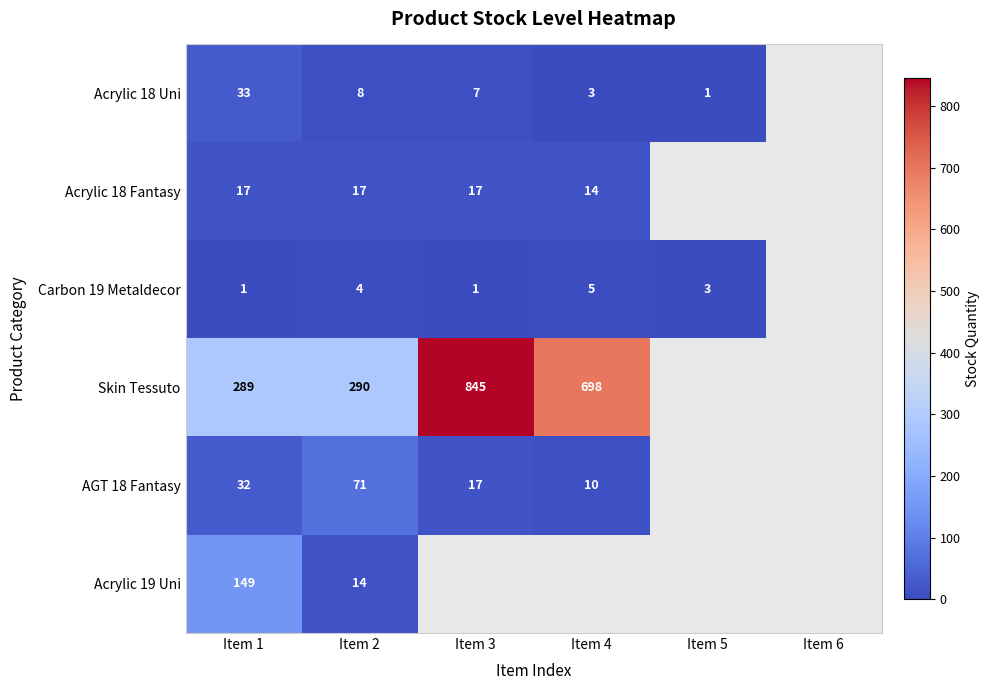

How many series are shown in this chart?

6